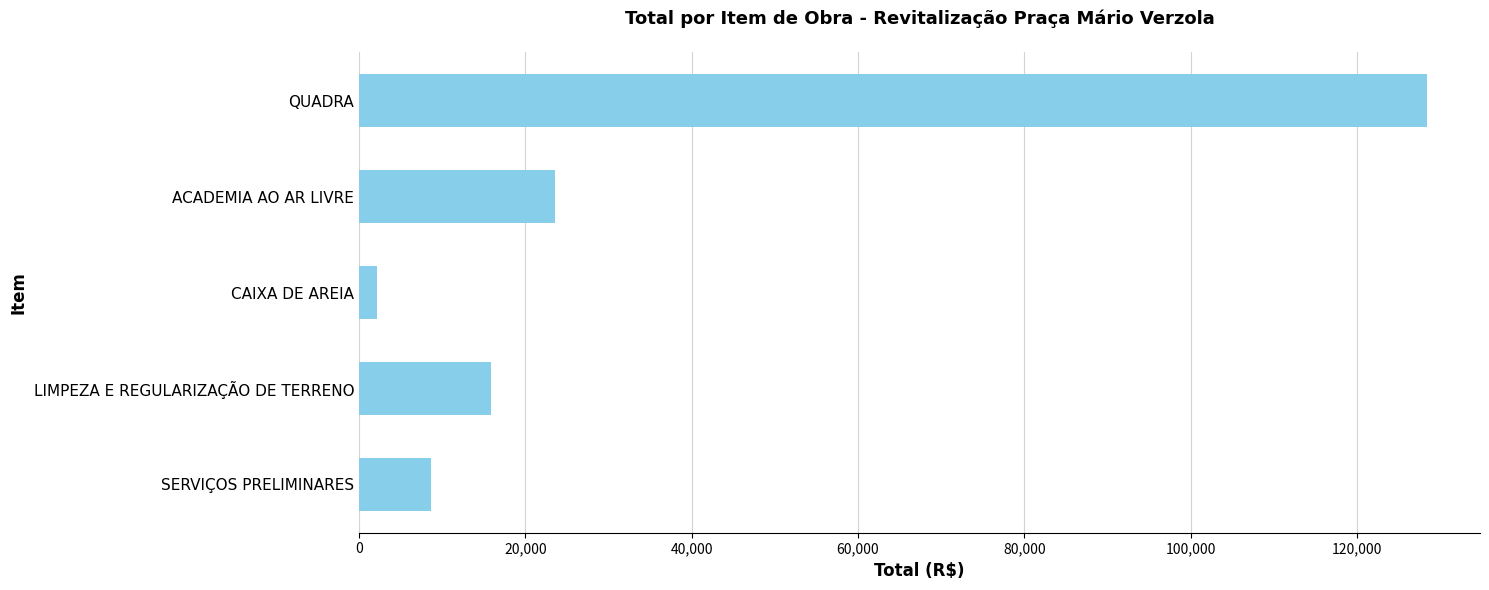

At which label is the value closest to 65280?

ACADEMIA AO AR LIVRE